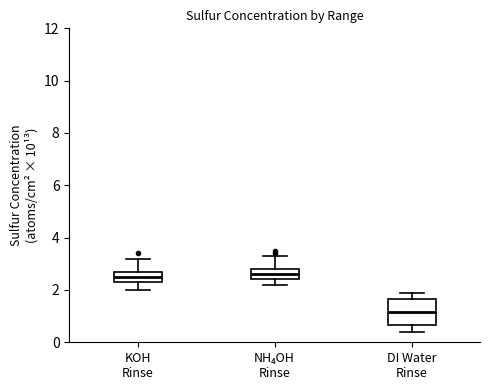

Reading left to right, transcribe this box plot: for each box, give where its median line is, the range the box spans, and where its two whiskers end, as read against the y-axis. The values are not printed on the chart, so give them approximately, as read against the axis.

KOH Rinse: median 2.6, box 2.4 to 2.8, whiskers 2.0 to 3.2
NH₄OH Rinse: median 2.6, box 2.4 to 2.8, whiskers 2.2 to 3.4
DI Water Rinse: median 1.2, box 0.6 to 1.6, whiskers 0.4 to 2.0